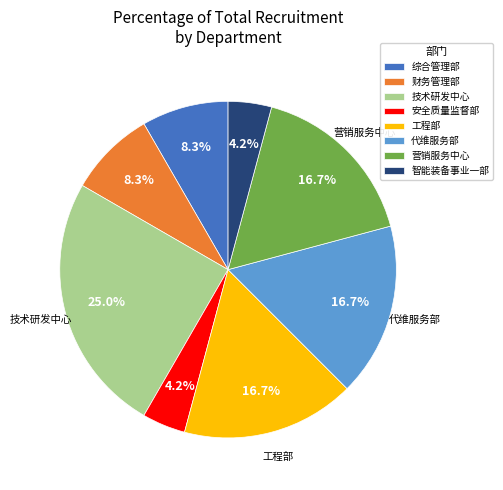

Is there a majority slice in this chart?

No